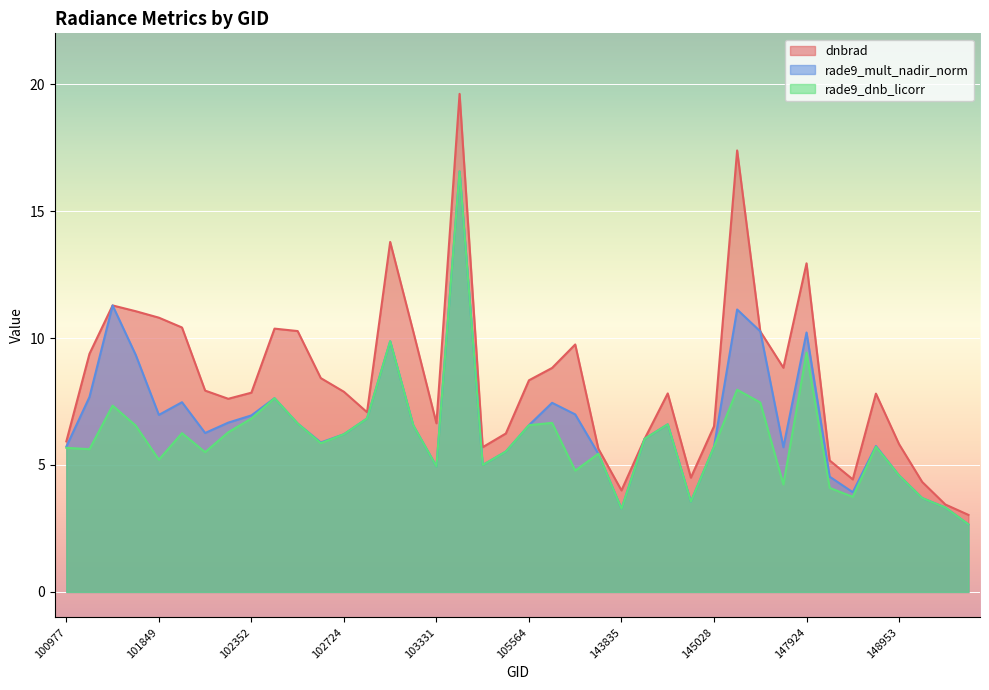

At which category is the sum across all series the highest?

103686